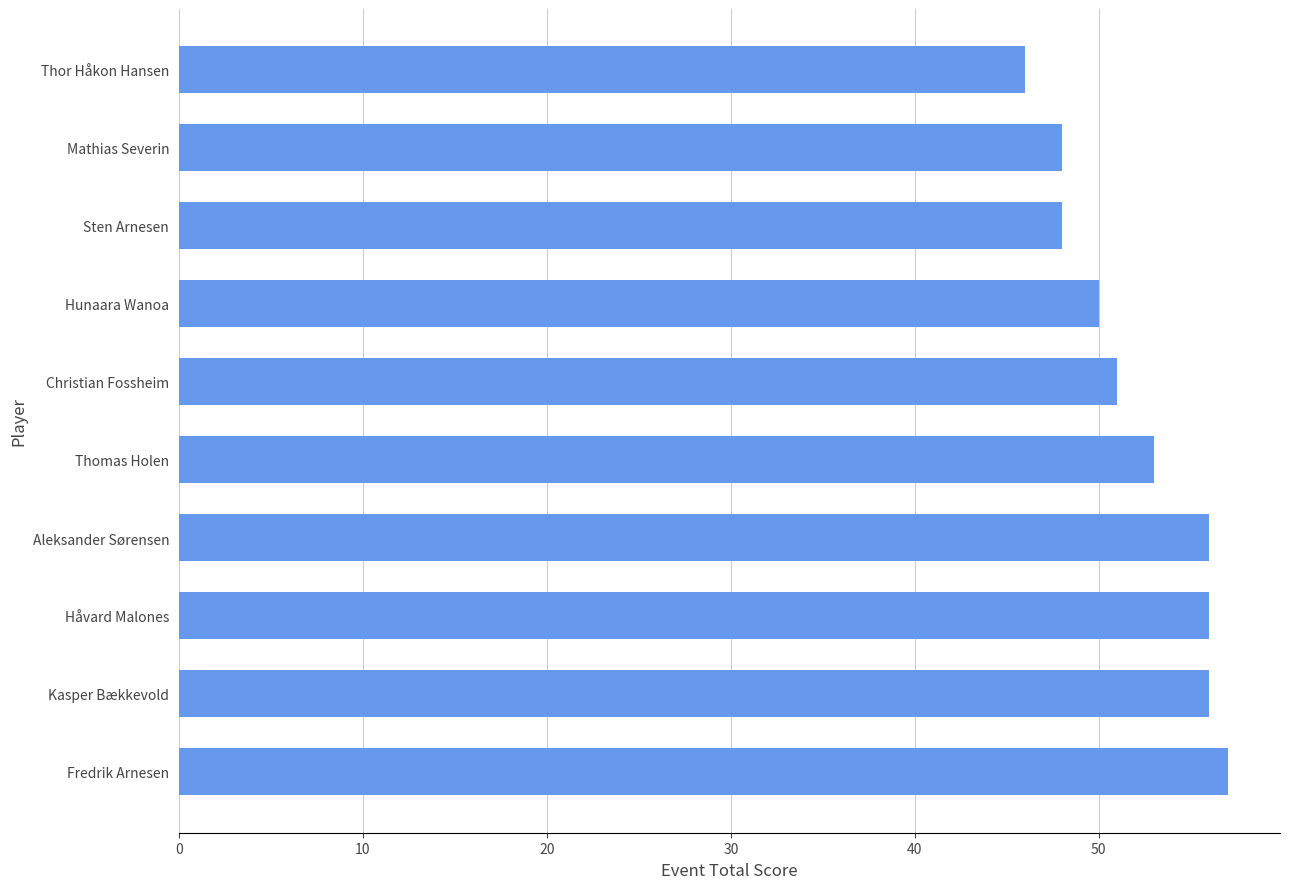

Approximately how many times larger is the value at Mathias Severin compared to Kasper Bækkevold?

0.9